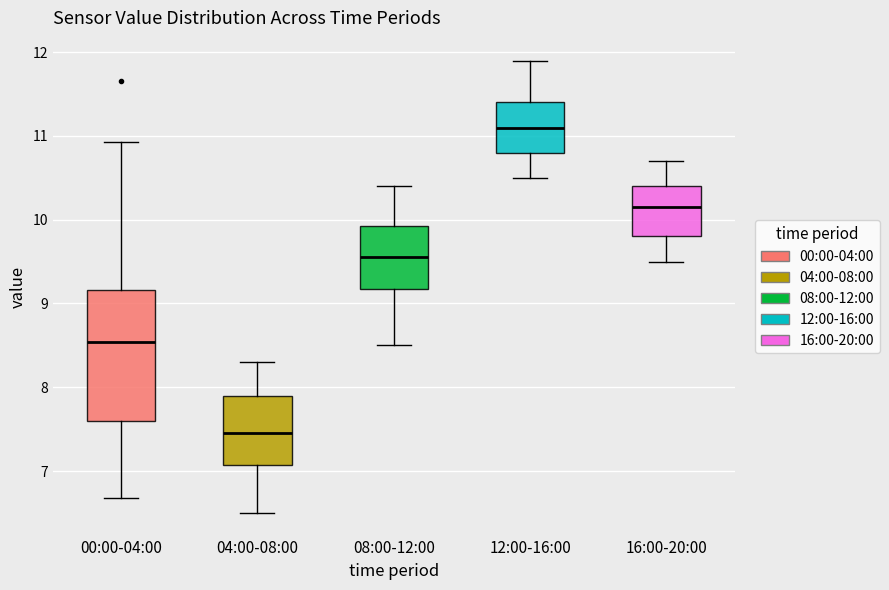

Reading left to right, transcribe this box plot: for each box, give where its median line is, the range the box spans, and where its two whiskers end, as read against the y-axis. The values are not printed on the chart, so give them approximately, as read against the axis.

00:00-04:00: median 8.5, box 7.6 to 9.2, whiskers 6.7 to 10.9
04:00-08:00: median 7.5, box 7.1 to 7.9, whiskers 6.5 to 8.3
08:00-12:00: median 9.6, box 9.2 to 9.9, whiskers 8.5 to 10.4
12:00-16:00: median 11.1, box 10.8 to 11.4, whiskers 10.5 to 11.9
16:00-20:00: median 10.2, box 9.8 to 10.4, whiskers 9.5 to 10.7